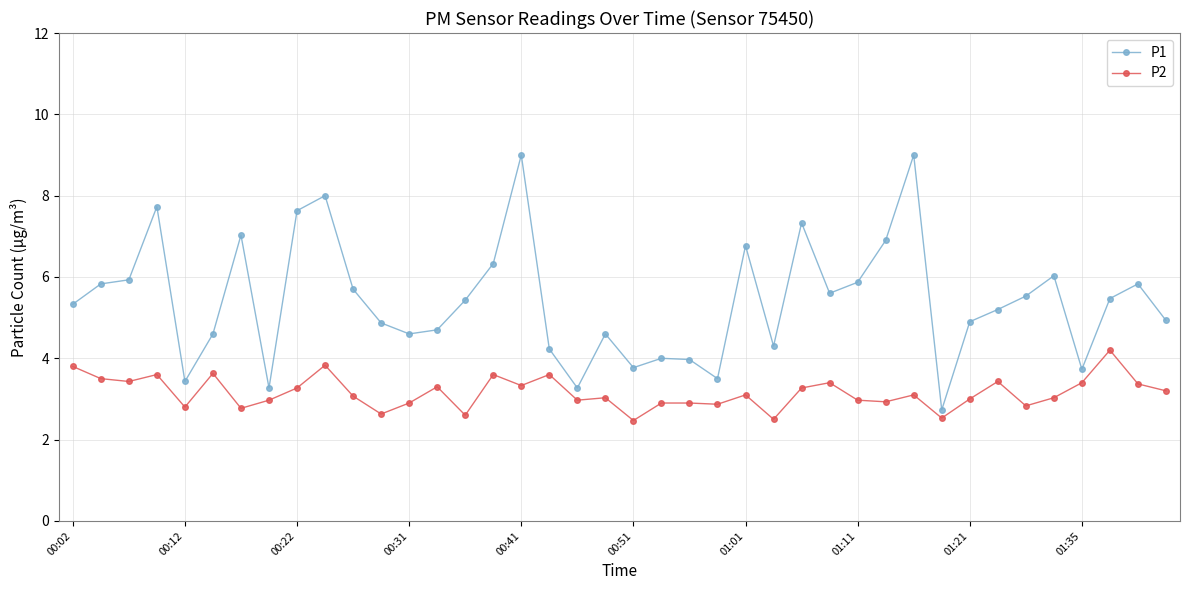

True or false: P1 has more than 2 points higher than both neighbors.

True